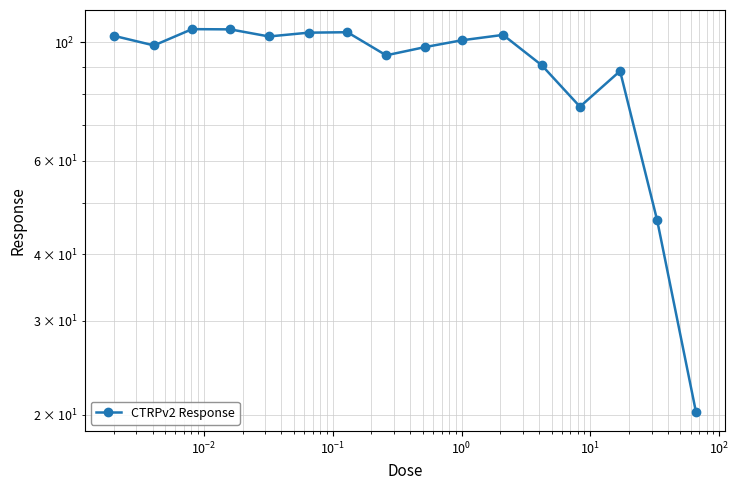

The chart shows a value of 118.1 at 12. True or false?

False